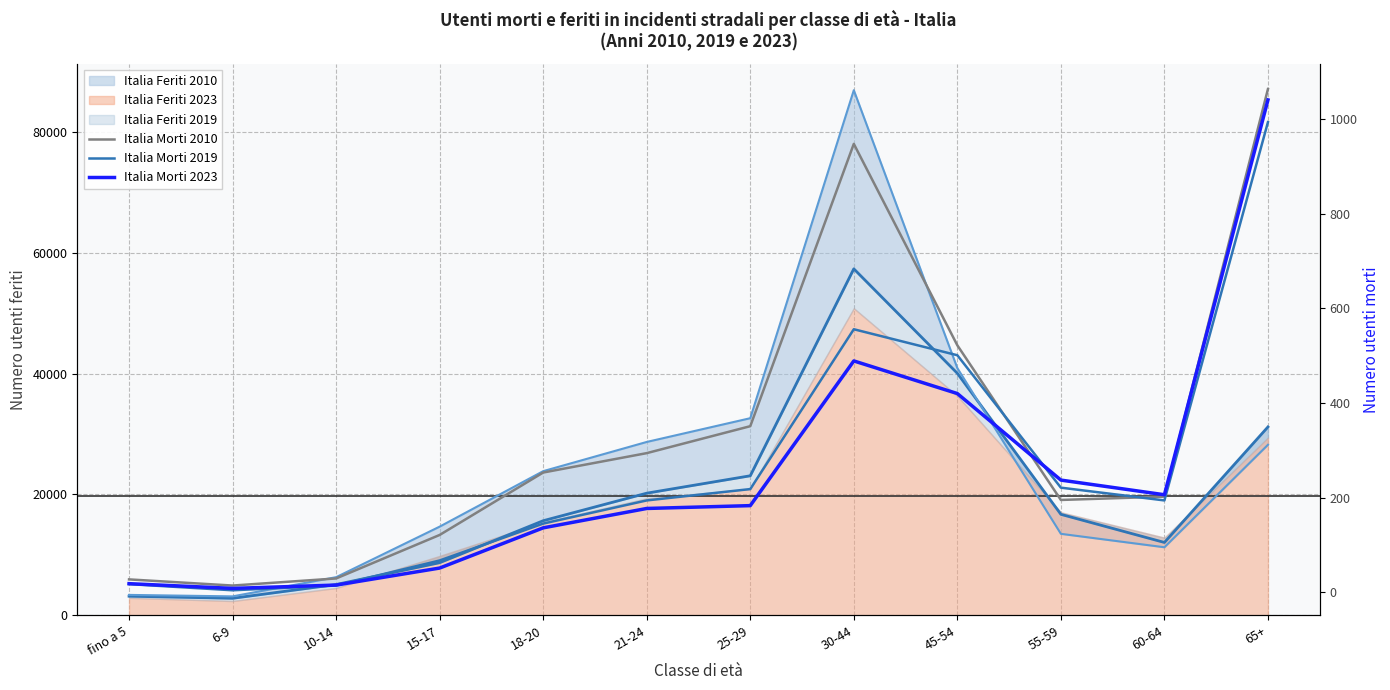

True or false: Italia Morti 2023 has more than 0 interior local peaks.

True